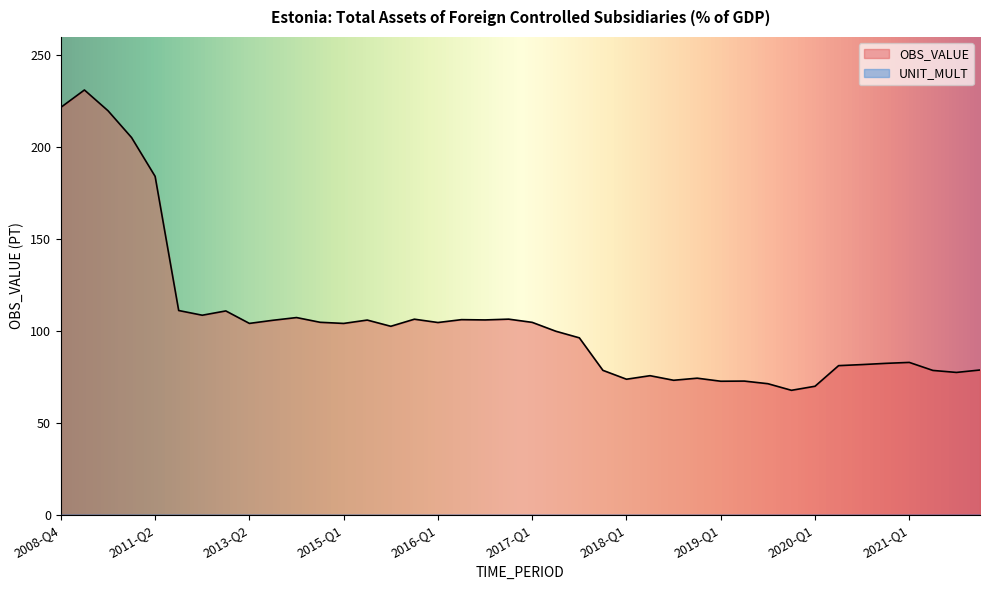

How many distinct data groups are displayed?

2